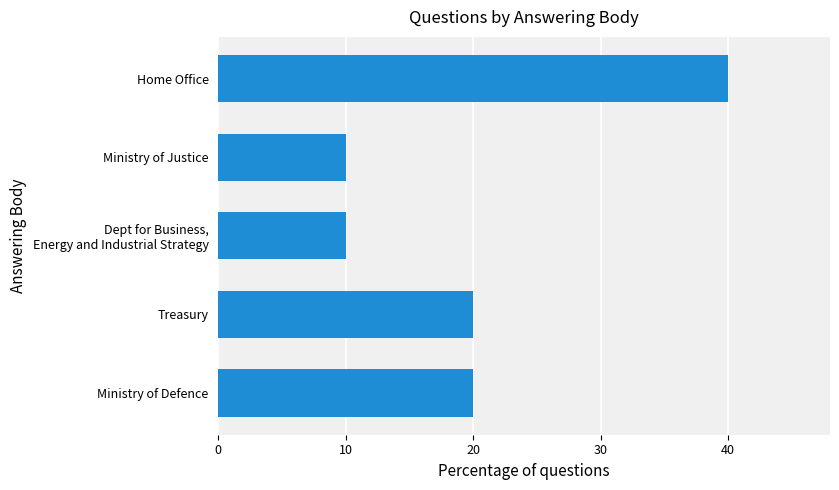

Is it true that the value at Ministry of Defence is 28?

False